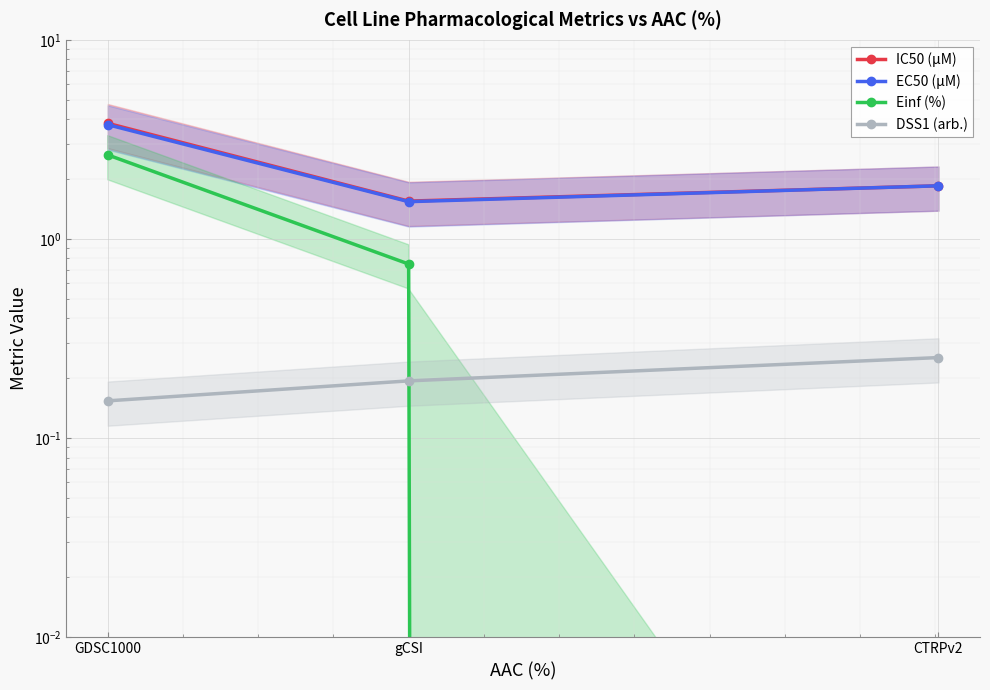

What position from the left is gCSI?

2